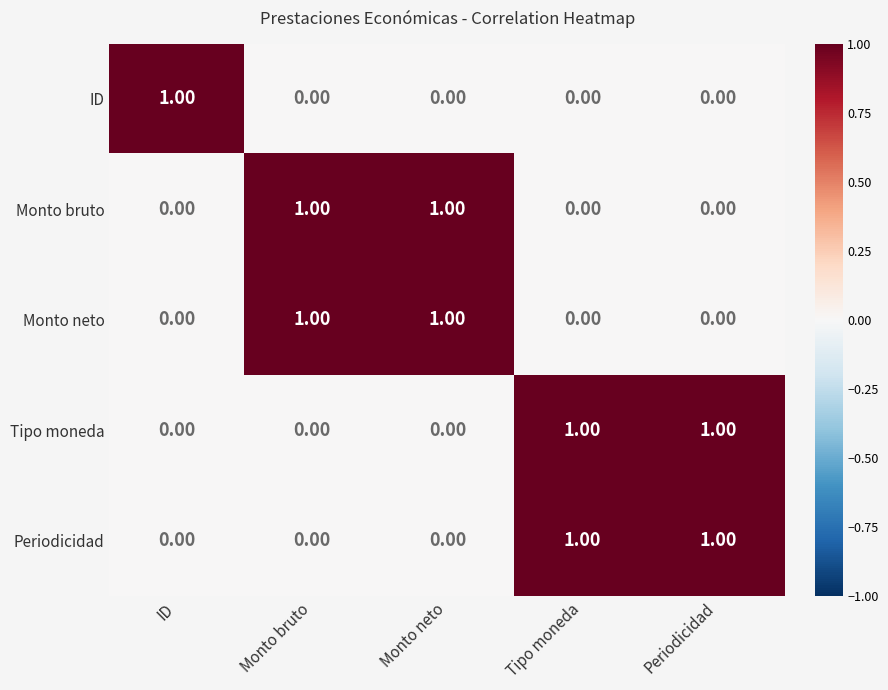

Reading left to right, what are all the values shown in this chart?

ID: ID=1	Monto bruto=0	Monto neto=0	Tipo moneda=0	Periodicidad=0
Monto bruto: ID=0	Monto bruto=1	Monto neto=1	Tipo moneda=0	Periodicidad=0
Monto neto: ID=0	Monto bruto=1	Monto neto=1	Tipo moneda=0	Periodicidad=0
Tipo moneda: ID=0	Monto bruto=0	Monto neto=0	Tipo moneda=1	Periodicidad=1
Periodicidad: ID=0	Monto bruto=0	Monto neto=0	Tipo moneda=1	Periodicidad=1